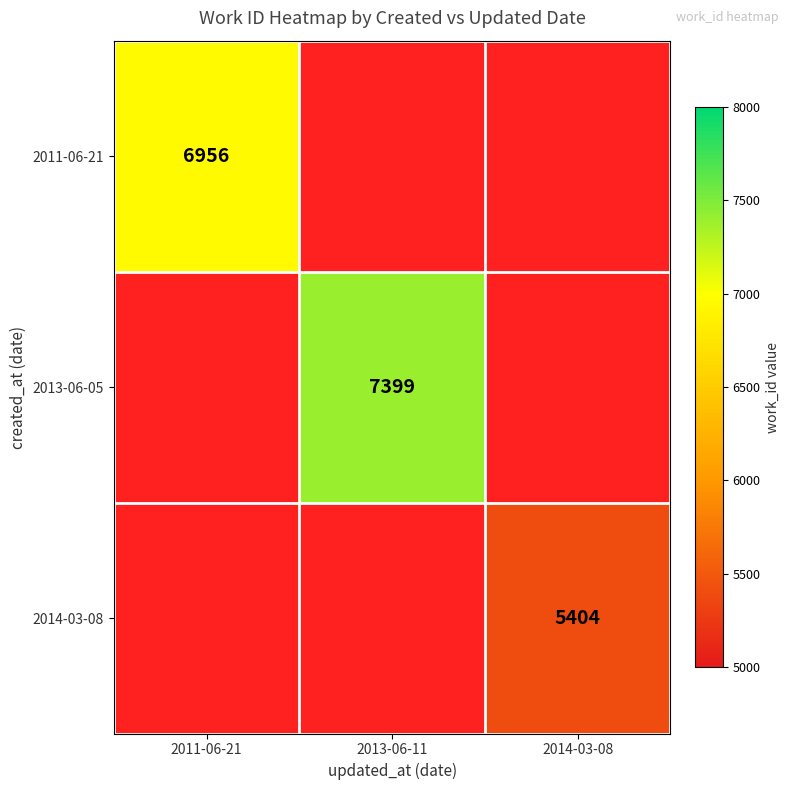

The value of 2011-06-21 at 2011-06-21 is 10991. True or false?

False